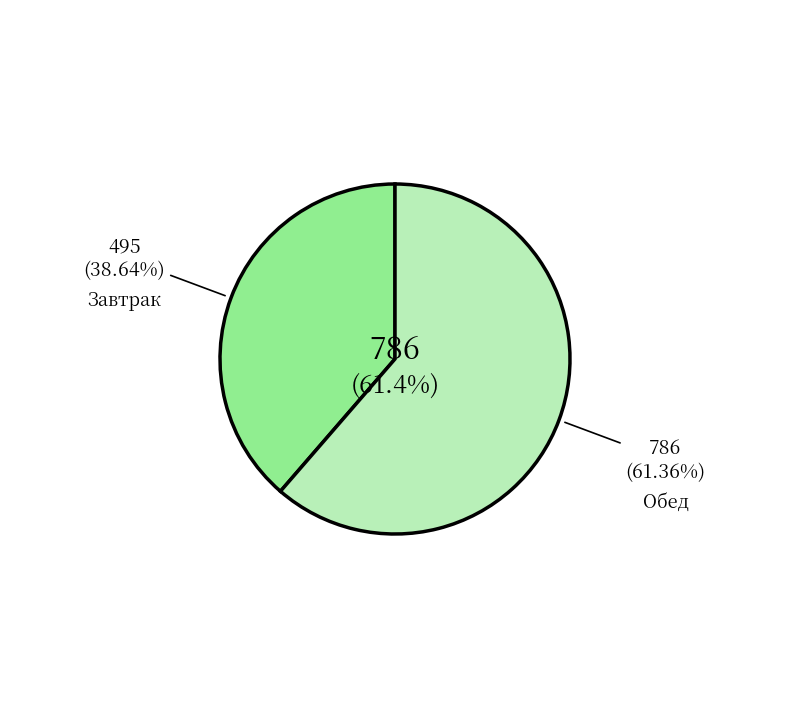

Is Хлеб ржаной (обед) the majority of the pie?

No